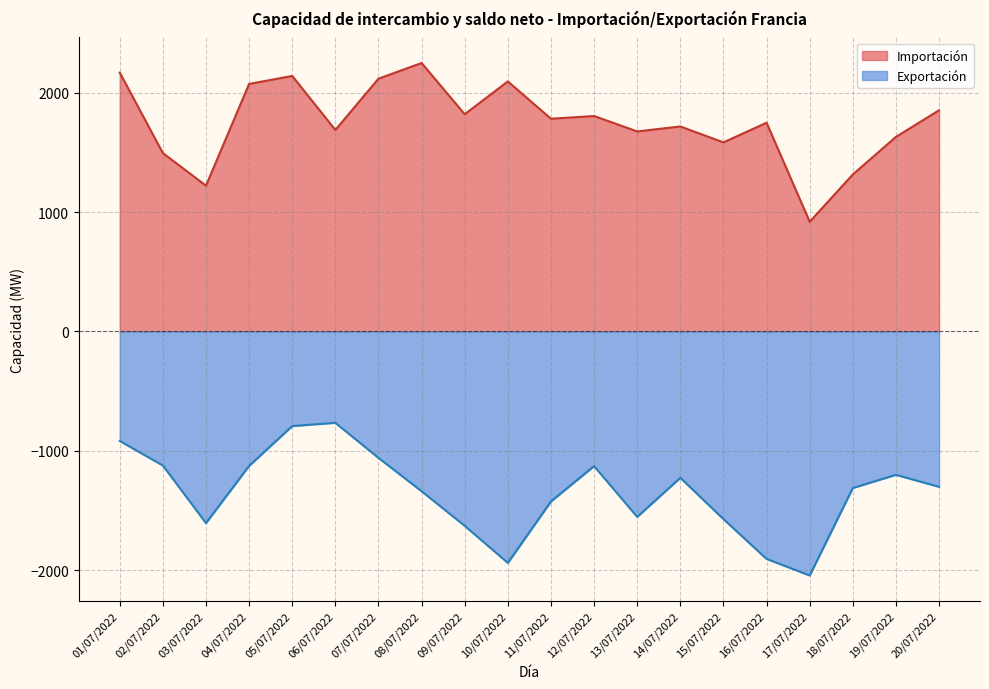

How many values in the Exportación series are below -1300?

11